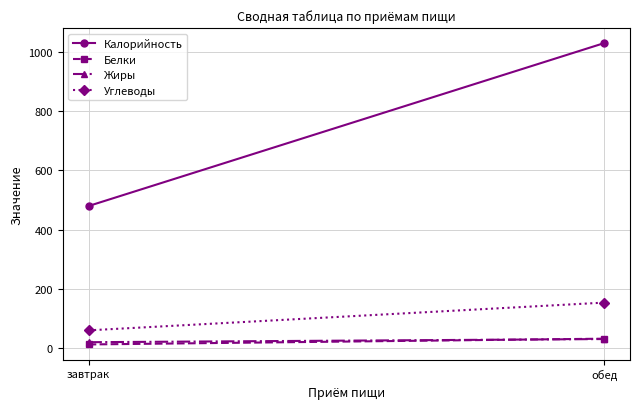

What is the highest value of the Белки series?

32.5